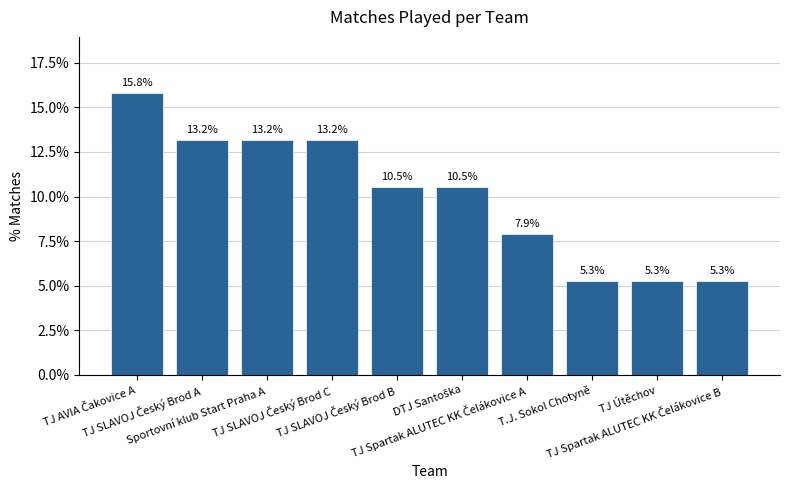

What is the difference between the maximum and minimum values?

10.5